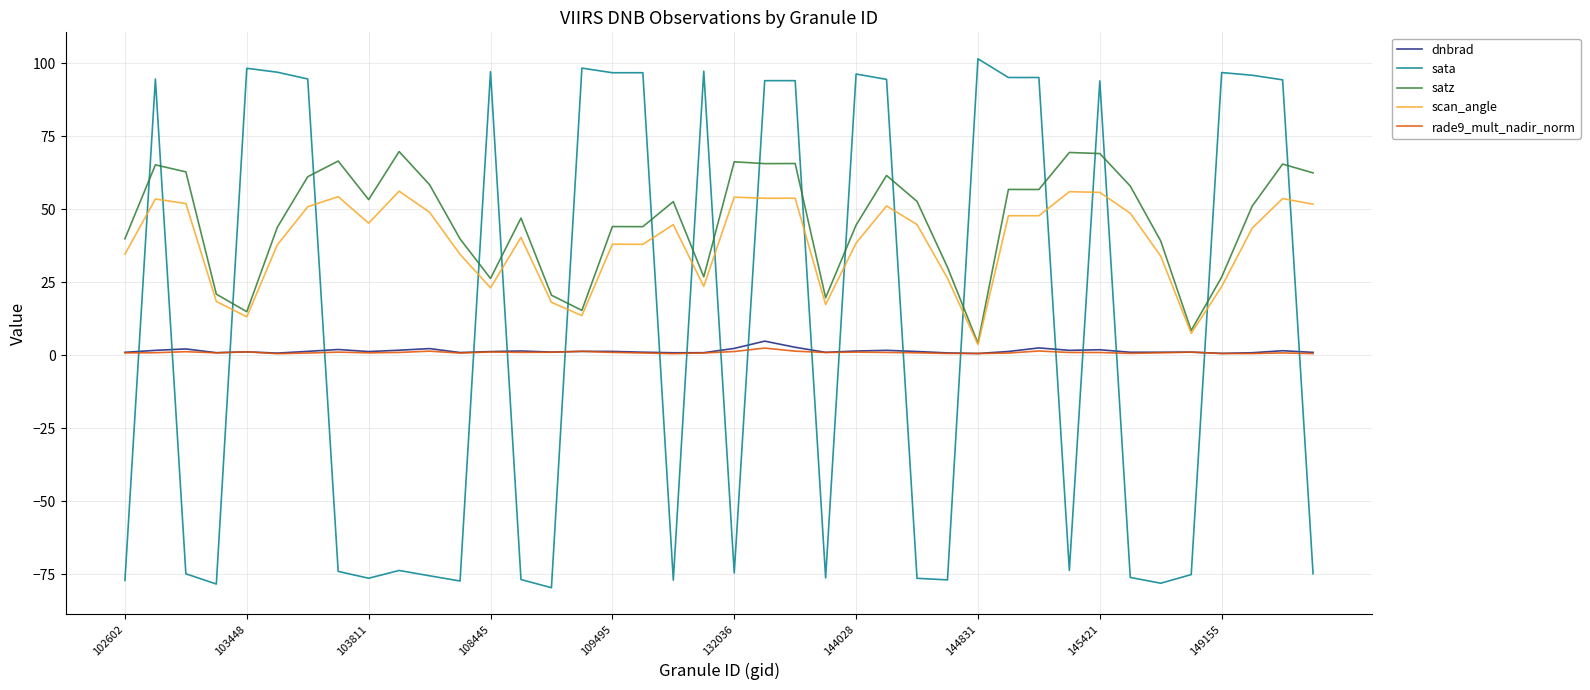

After their last crossing, which series has the higher values: sata or rade9_mult_nadir_norm?

rade9_mult_nadir_norm